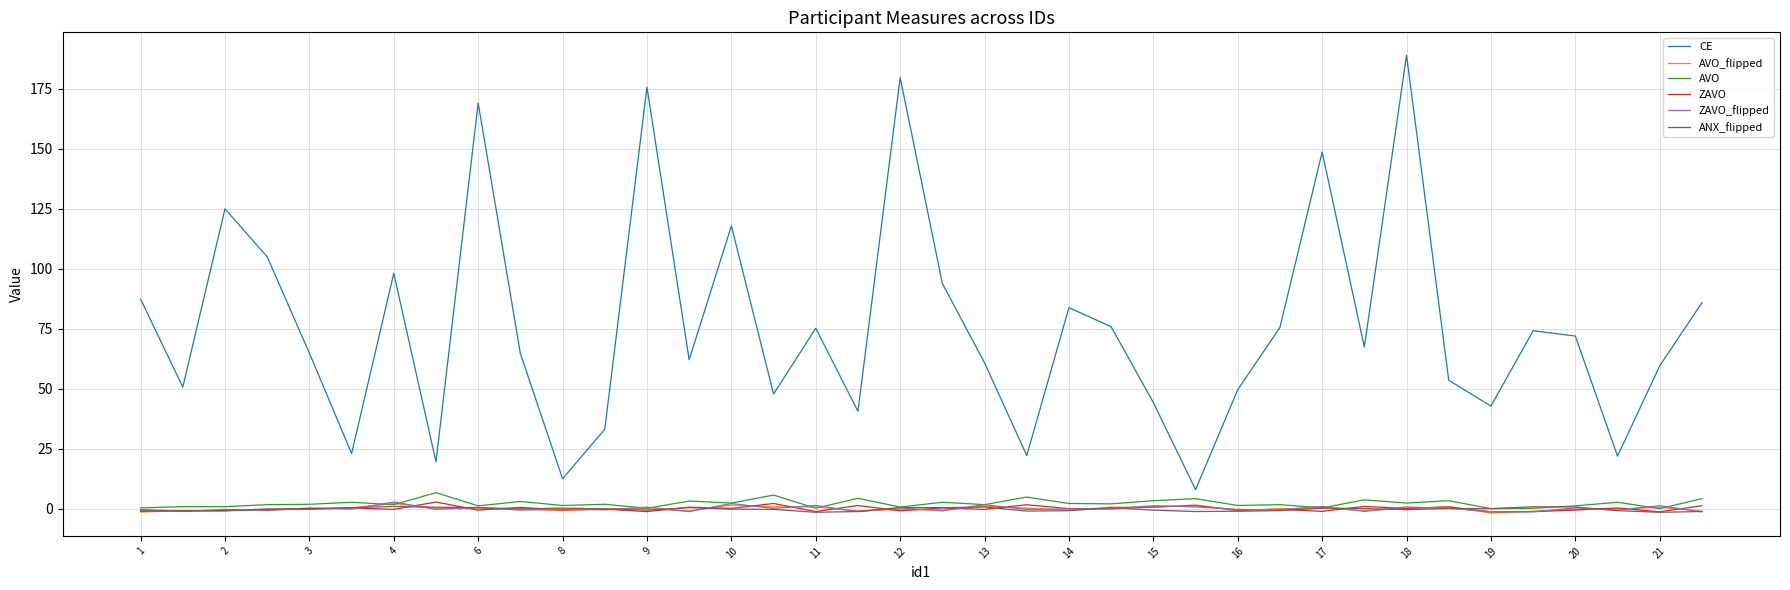

True or false: CE and ANX_flipped cross at least once.

False